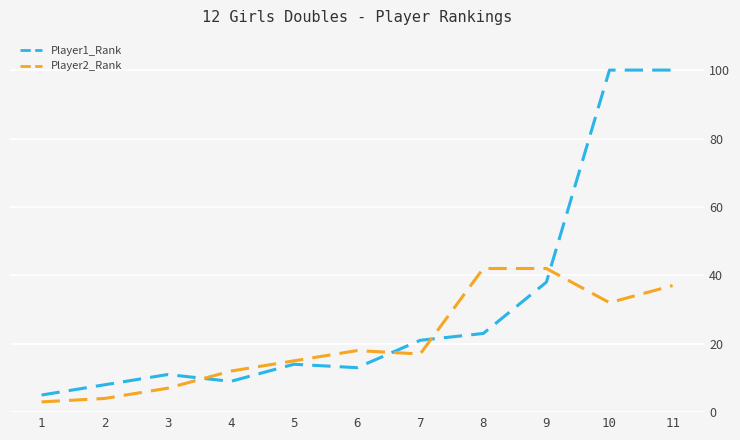

How many interior local valleys does the Player1_Rank series have?

2